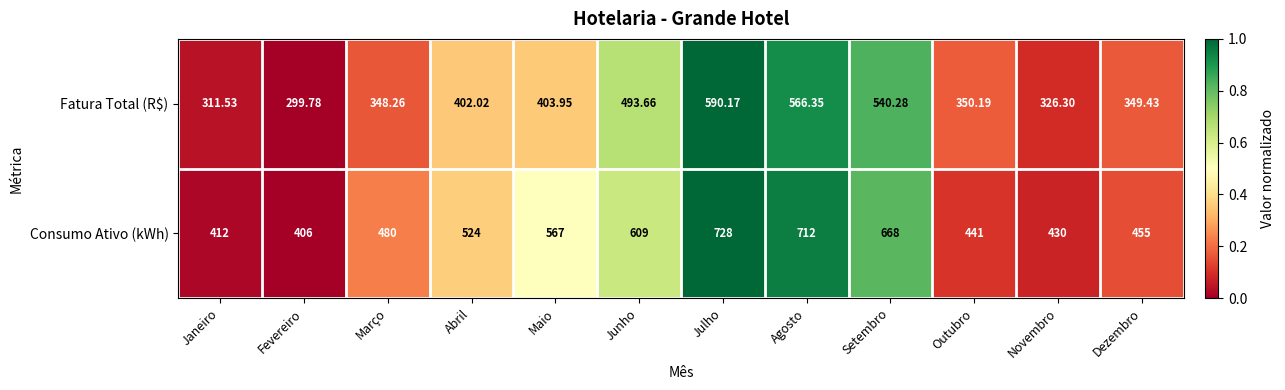

How many data points does each series have?

12